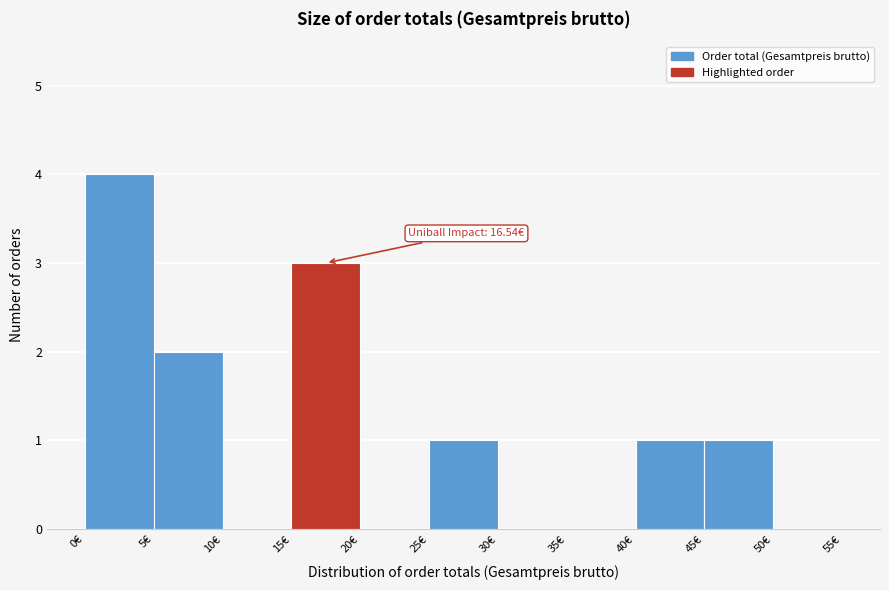

Over which range of the x-axis is the bar tallest?

0 to 5